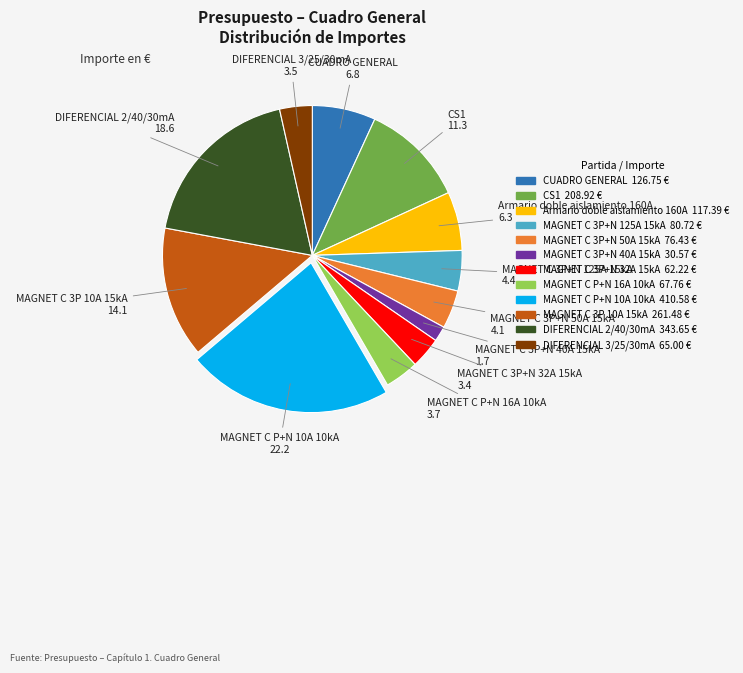

Is there a majority slice in this chart?

No